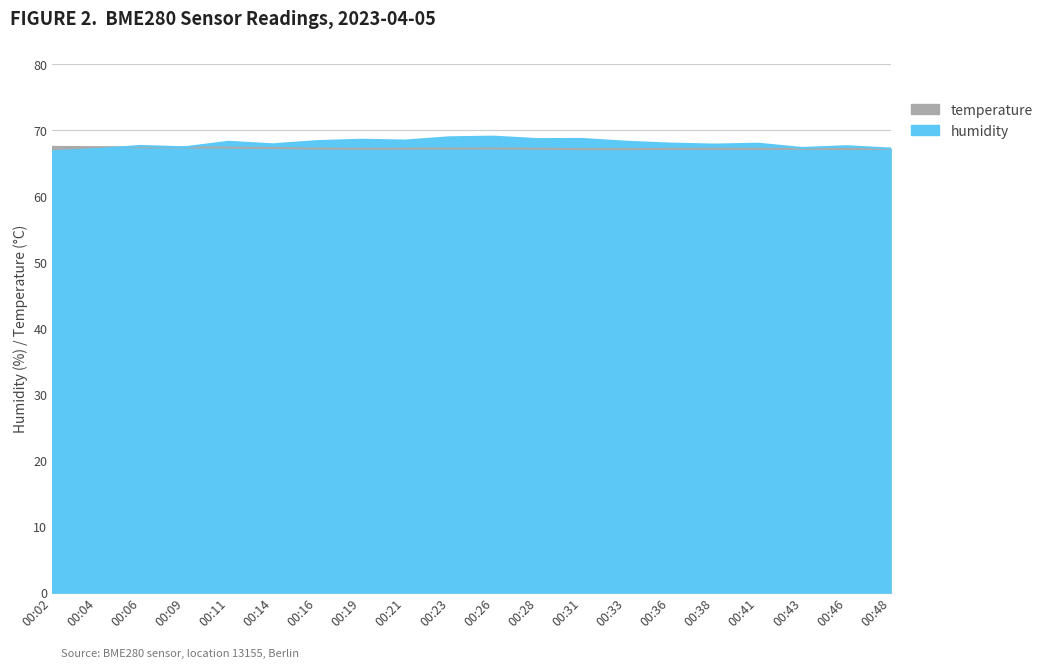

What are all the series names shown in the legend?

temperature, humidity